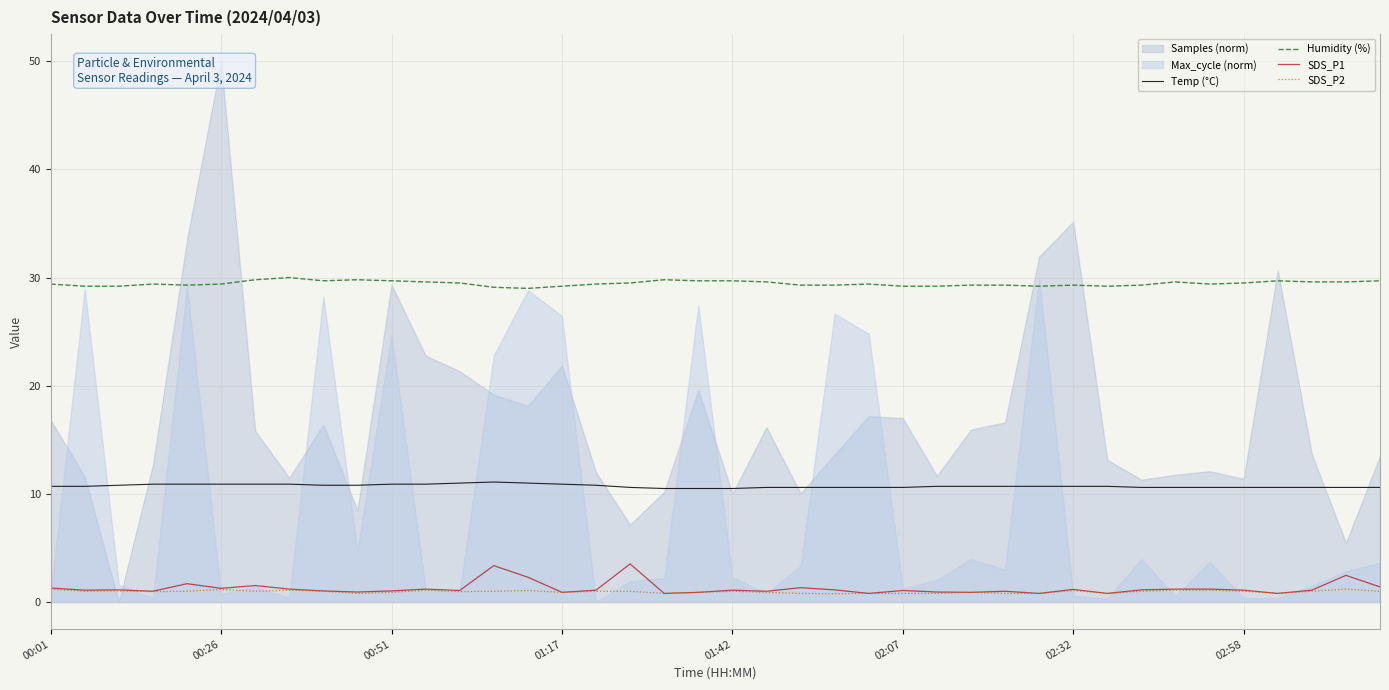

The value of Temp (°C) at 02:07 is 10.6. True or false?

True